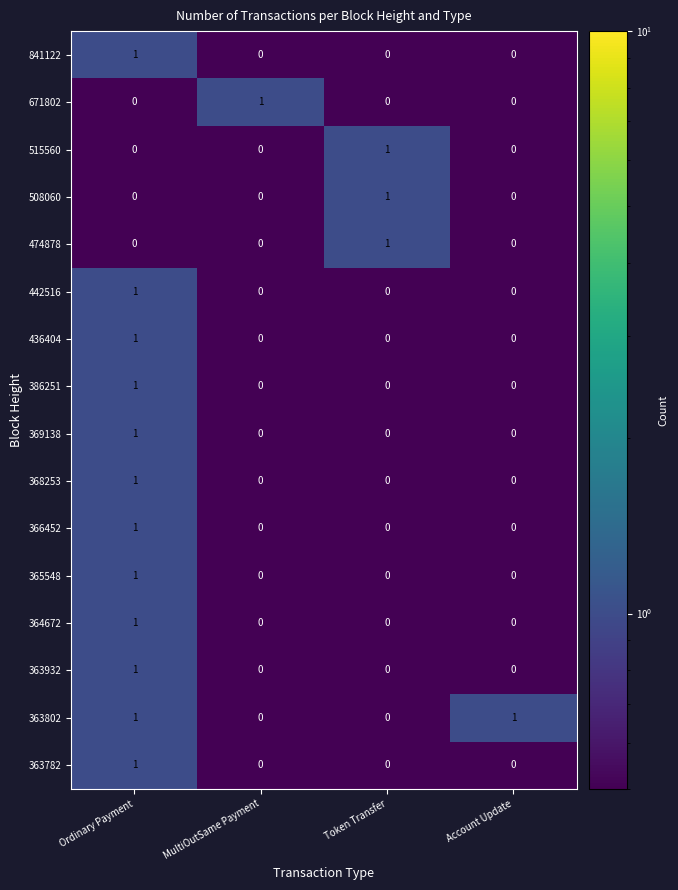

At which label does 474878 reach its peak?

Token Transfer